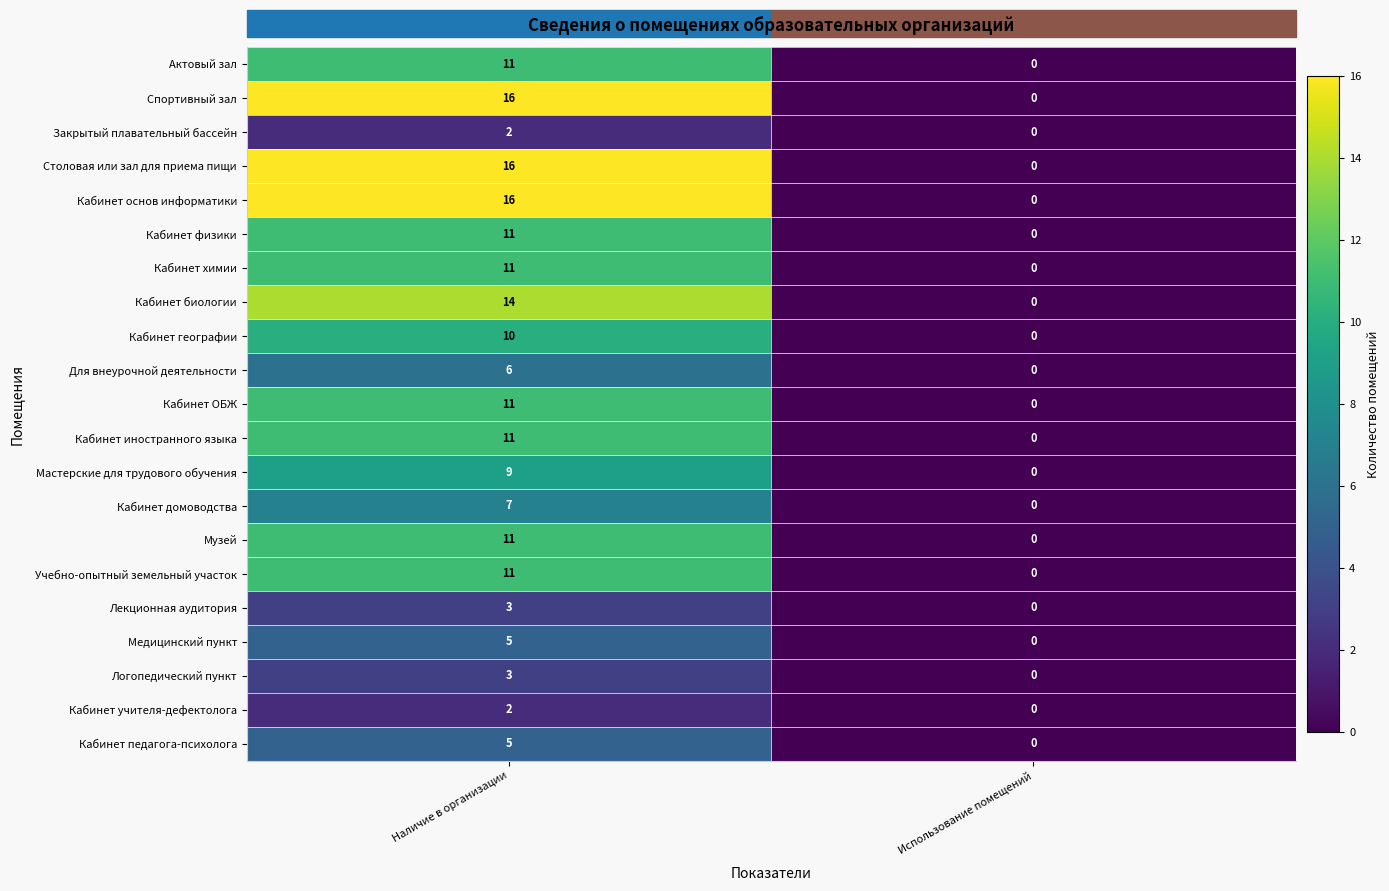

What is the difference between the maximum and minimum values in the Для внеурочной деятельности series?

6